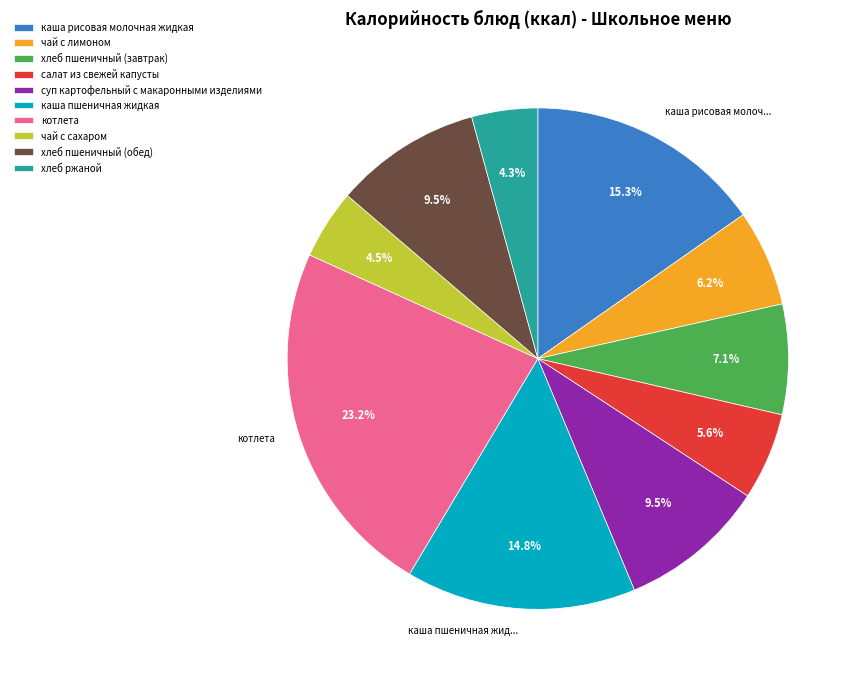

How much of the chart is everything except салат из свежей капусты?

94.4%